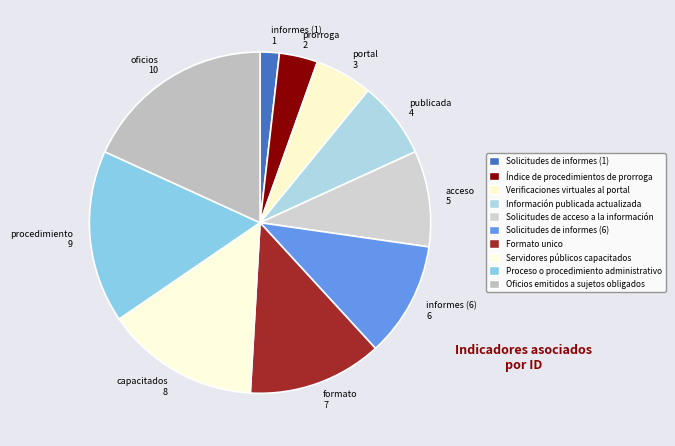

What is the largest slice in the pie chart?

Oficios emitidos a sujetos obligados